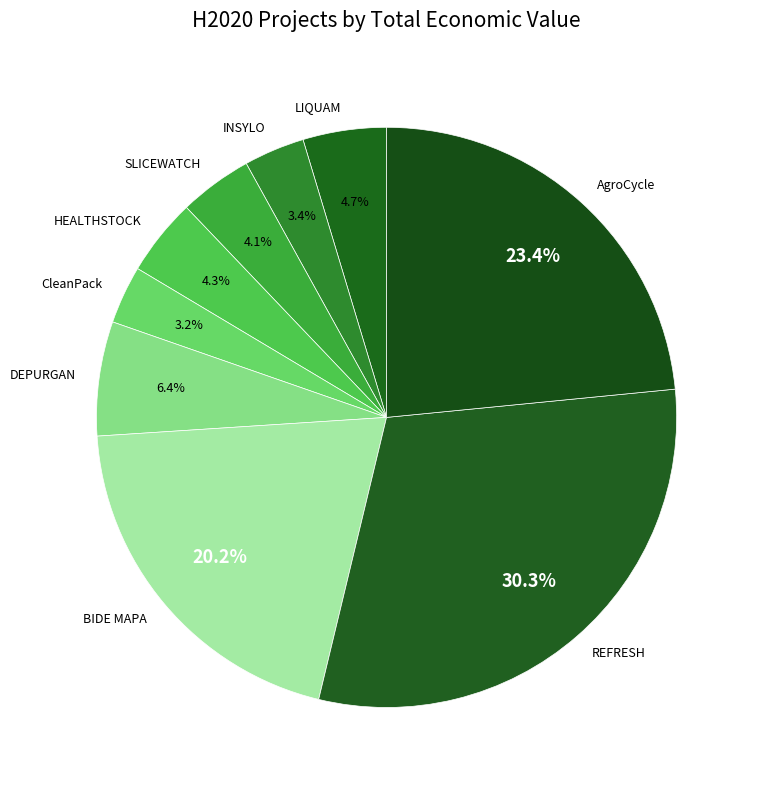

Is there a majority slice in this chart?

No